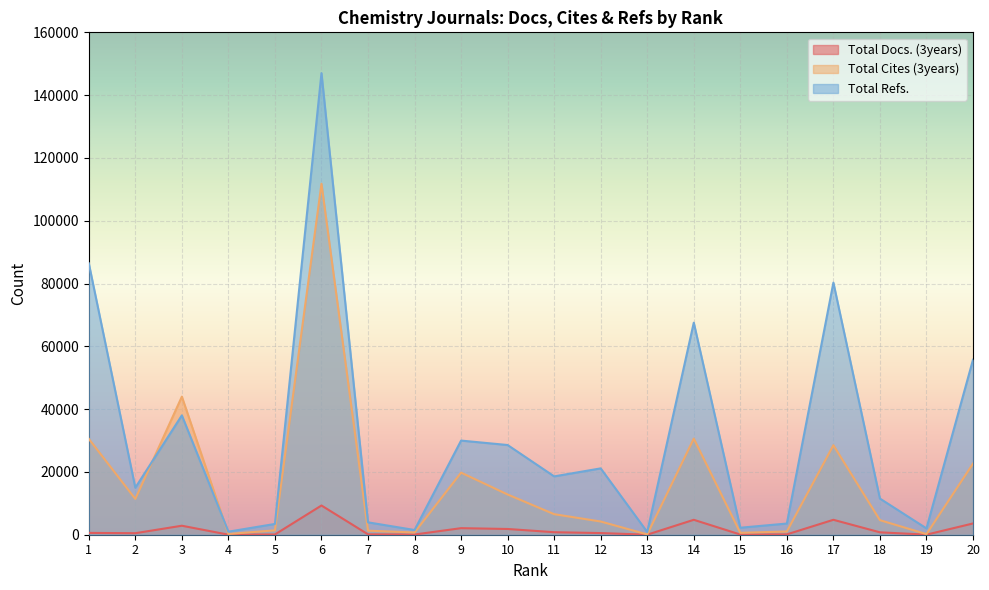

At which category does the chart reach its peak across all series?

6